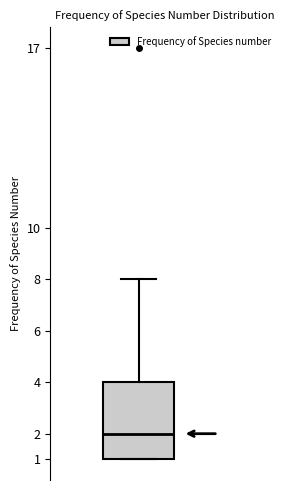

Read this box plot against the y-axis: the position of the median line, the range covered by the box, and the ends of both whiskers. The values are not printed on the chart, so give them approximately, as read against the axis.

median 2, box 1 to 4, whiskers 1 to 8